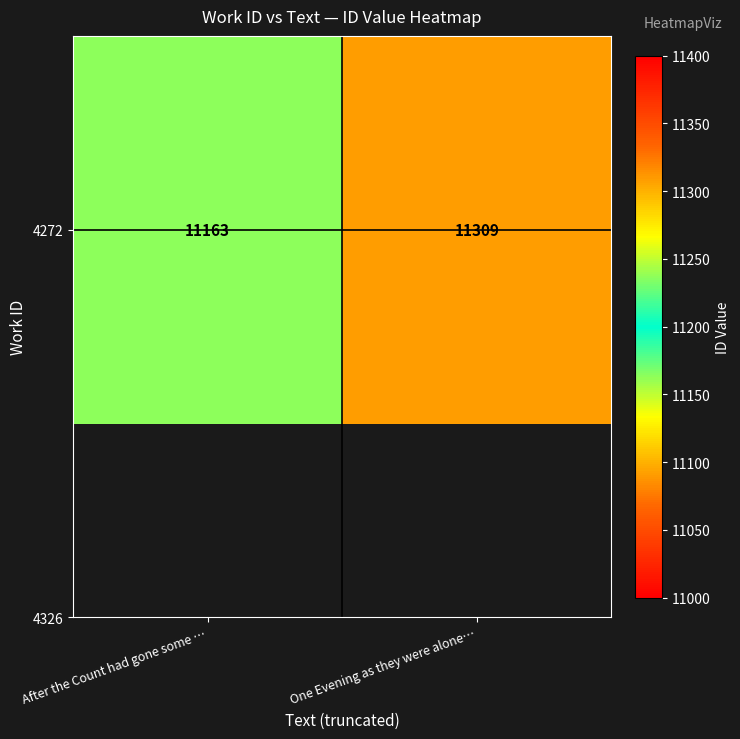

What is the ratio of the value at After the Count had gone some … to the value at One Evening as they were alone…?

1.0